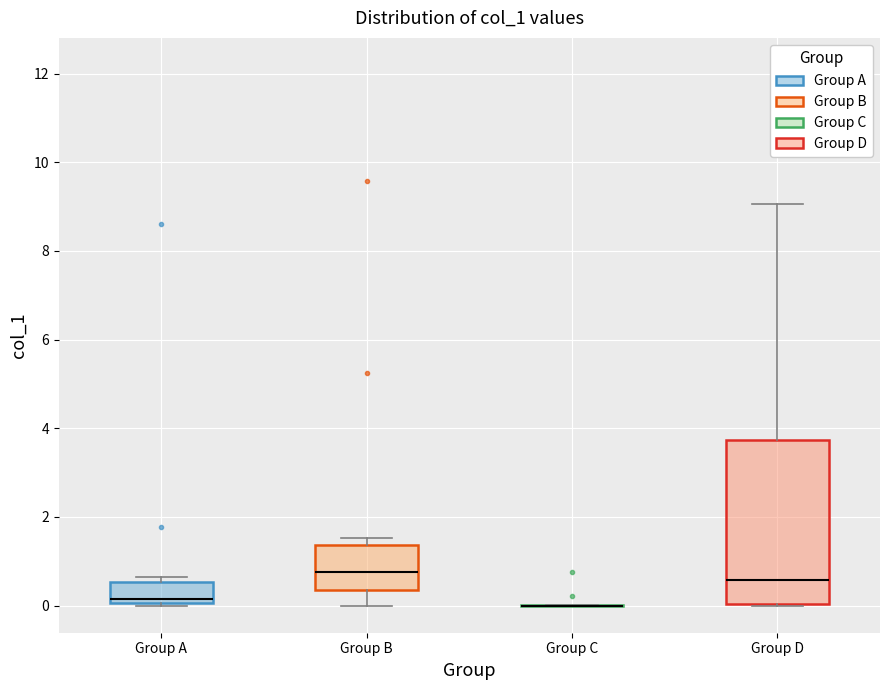

Reading left to right, read every box against the y-axis: the position of its median line, the range the box covers, and the ends of its whiskers. The values are not printed on the chart, so give them approximately, as read against the axis.

Group A: median 0.2, box 0.0 to 0.6, whiskers 0.0 (just below the box's lower edge) to 0.6 (just above the box's upper edge)
Group B: median 0.8, box 0.4 to 1.4, whiskers 0.0 to 1.6
Group C: box collapsed to a line at 0.0, whiskers 0.0 to 0.0
Group D: median 0.6, box 0.0 to 3.8, whiskers 0.0 to 9.0